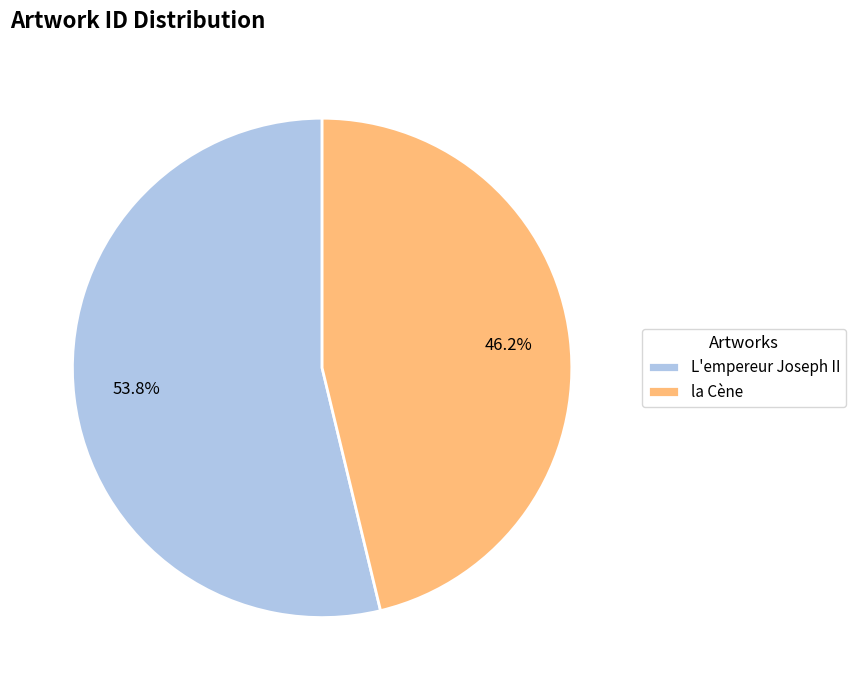

The la Cène slice represents 46% of the pie. True or false?

True